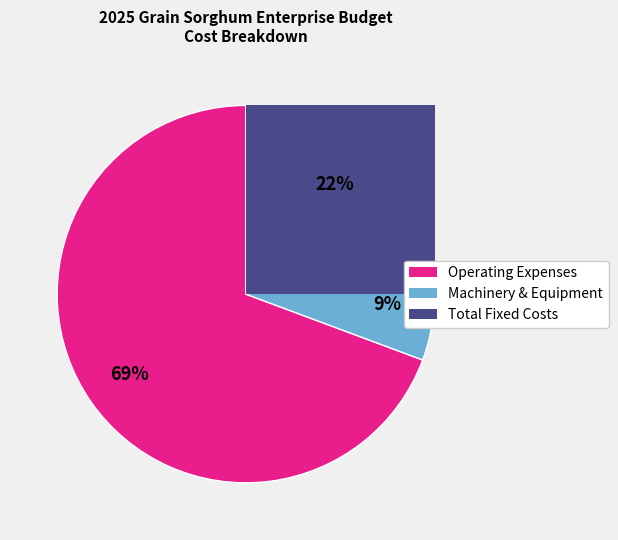

Does Operating Expenses account for over 50% of the chart?

Yes